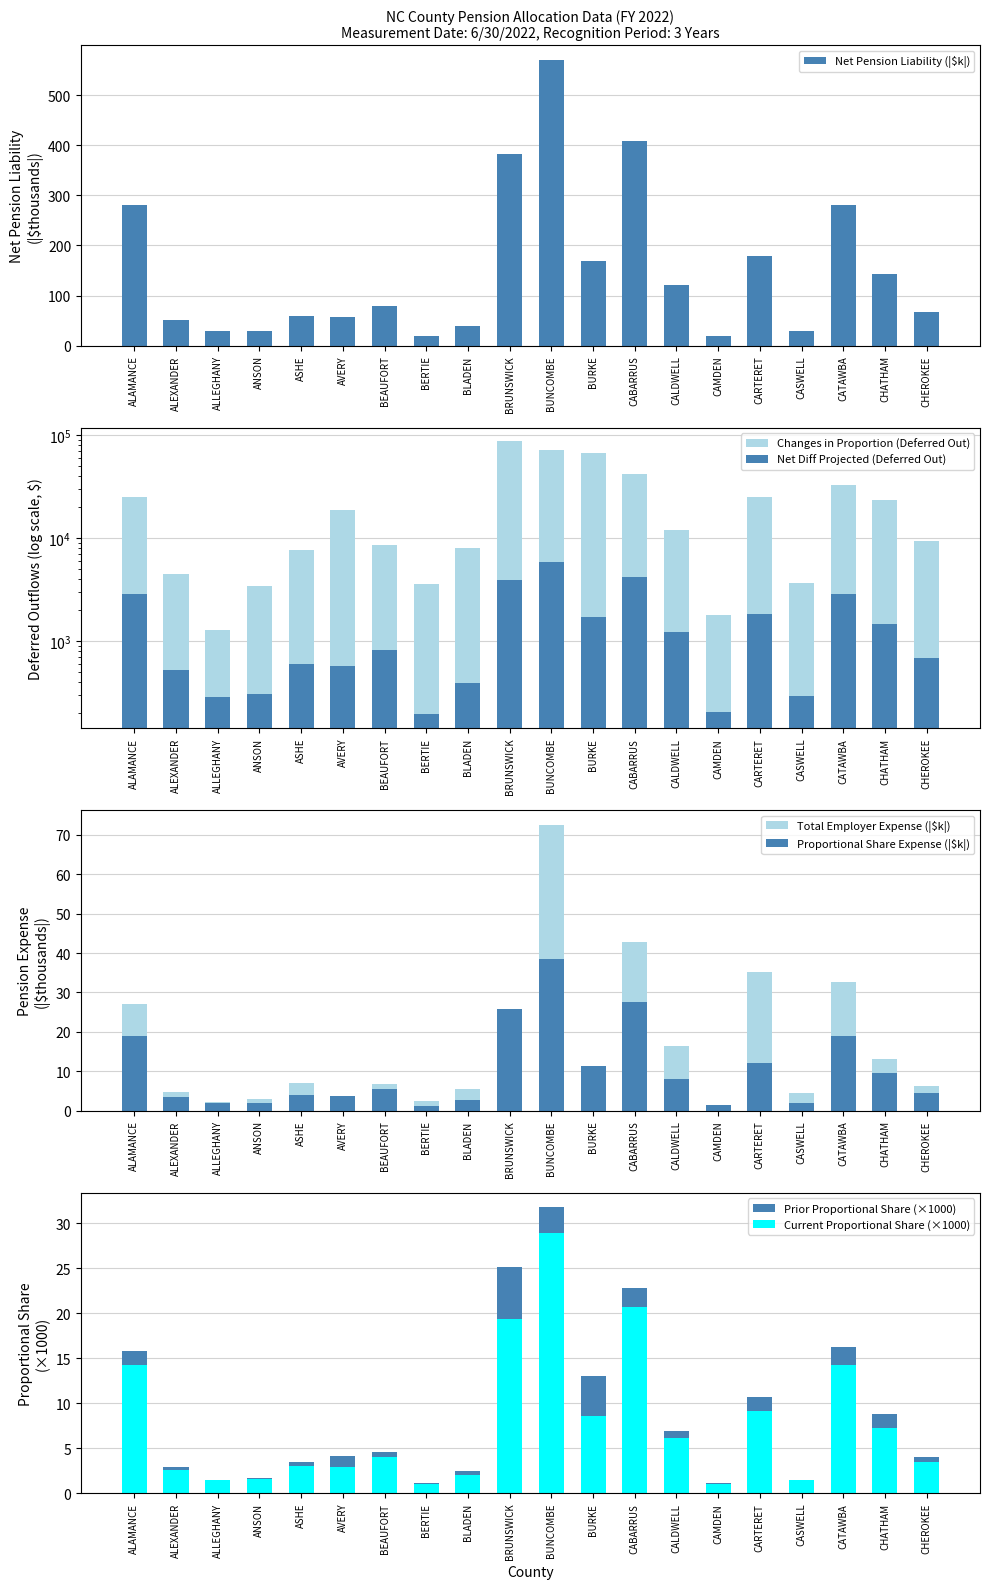

What is the total value across all series at ASHE?

8405.7